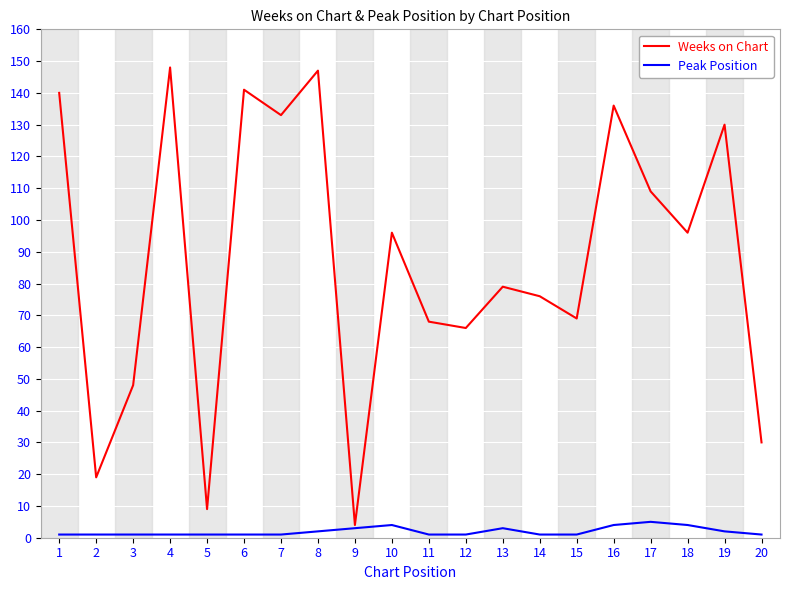

Where is Weeks on Chart nearest to the value 76?

14